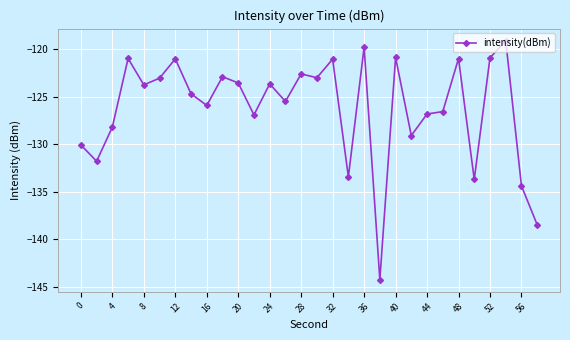

What is the sum of all values?

-3786.5